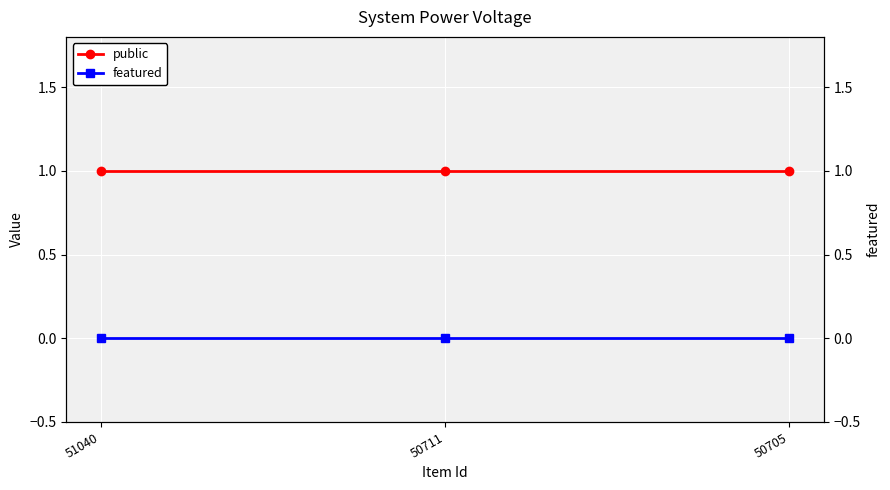

The public series shows 1 at 50705. True or false?

False